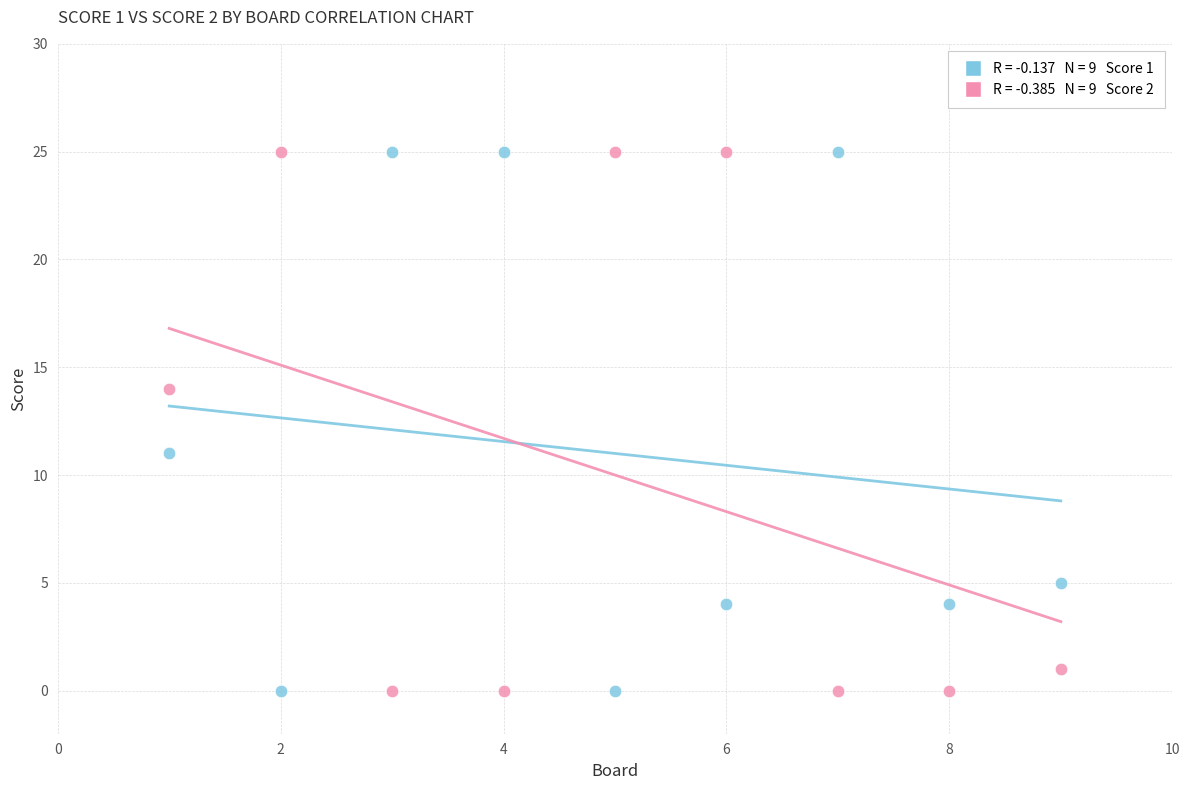

Across all series, what Y value is closest to 12?

11